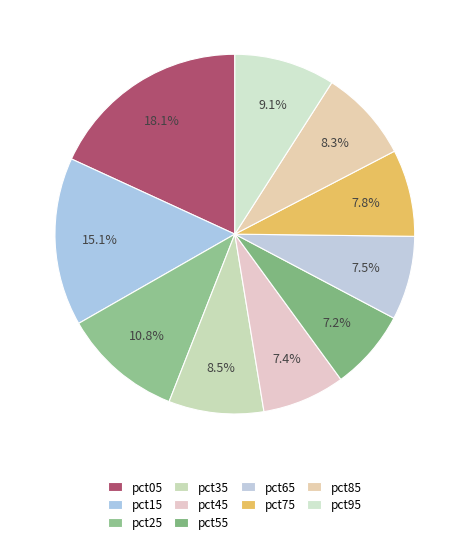

Count the number of slices in the pie.

10